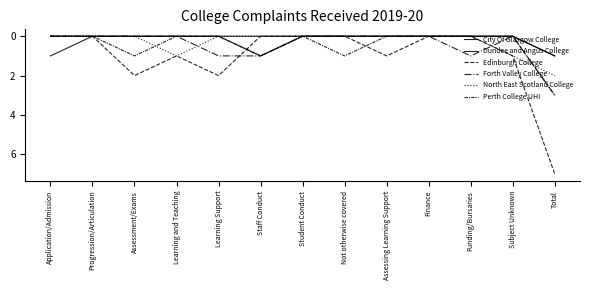

True or false: Forth Valley College and Dundee and Angus College cross at least once.

False